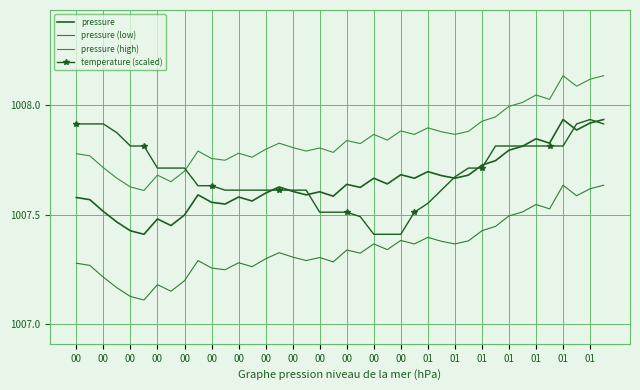

At which label is pressure (low) closest to 1007?

00